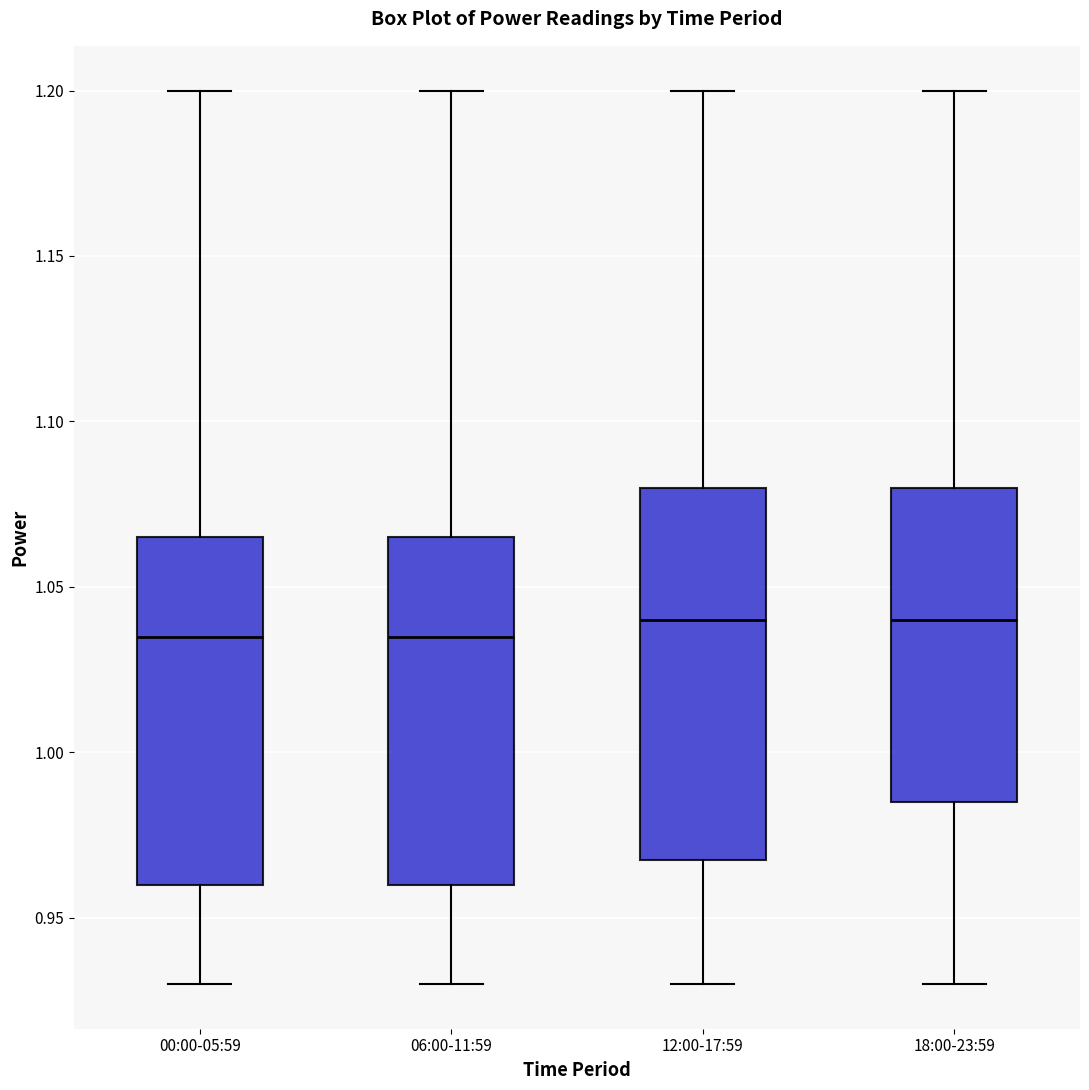

Reading left to right, read every box against the y-axis: the position of its median line, the range the box covers, and the ends of its whiskers. The values are not printed on the chart, so give them approximately, as read against the axis.

00:00-05:59: median 1.035, box 0.960 to 1.065, whiskers 0.930 to 1.200
06:00-11:59: median 1.035, box 0.960 to 1.065, whiskers 0.930 to 1.200
12:00-17:59: median 1.040, box 0.970 to 1.080, whiskers 0.930 to 1.200
18:00-23:59: median 1.040, box 0.985 to 1.080, whiskers 0.930 to 1.200